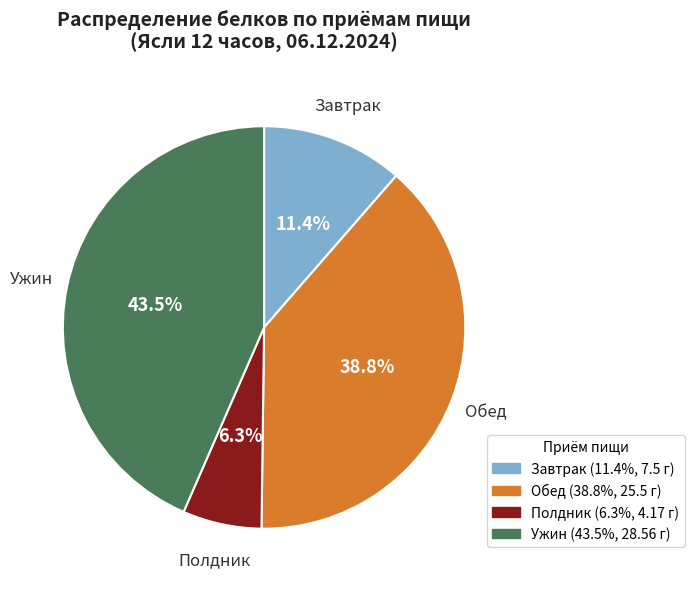

What percentage is the Полдник slice, to the nearest percent?

6%